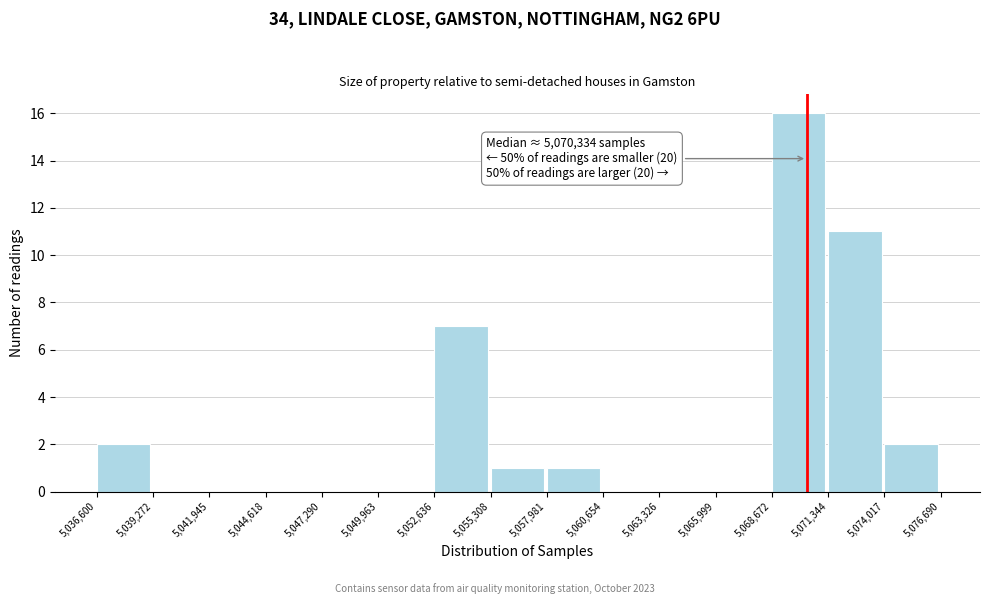

Over which range of the x-axis is the bar tallest?

5,068,672 to 5,071,344